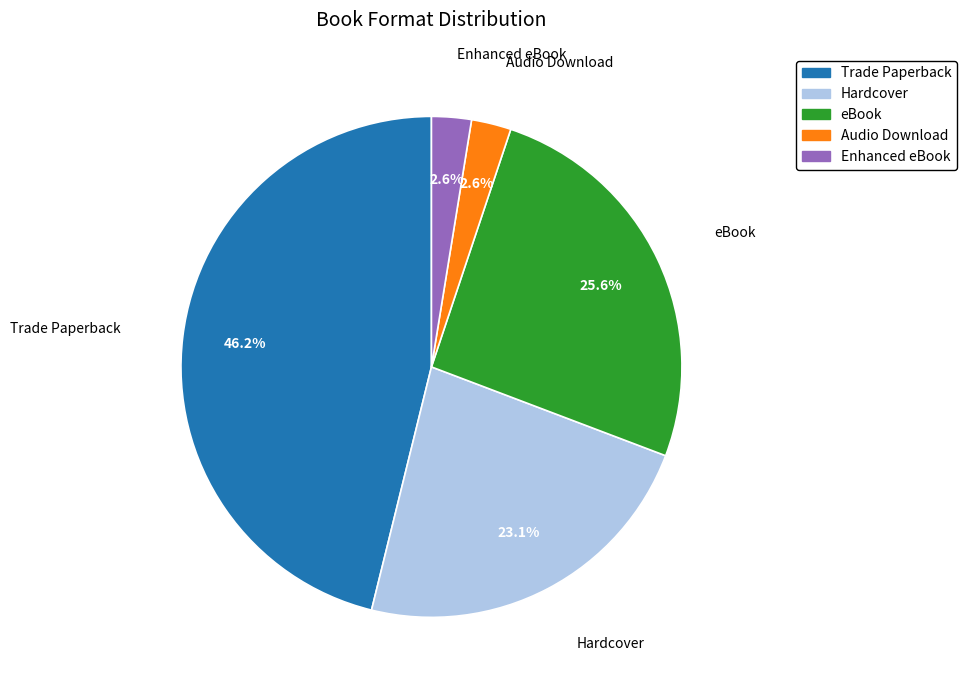

Is there a majority slice in this chart?

No